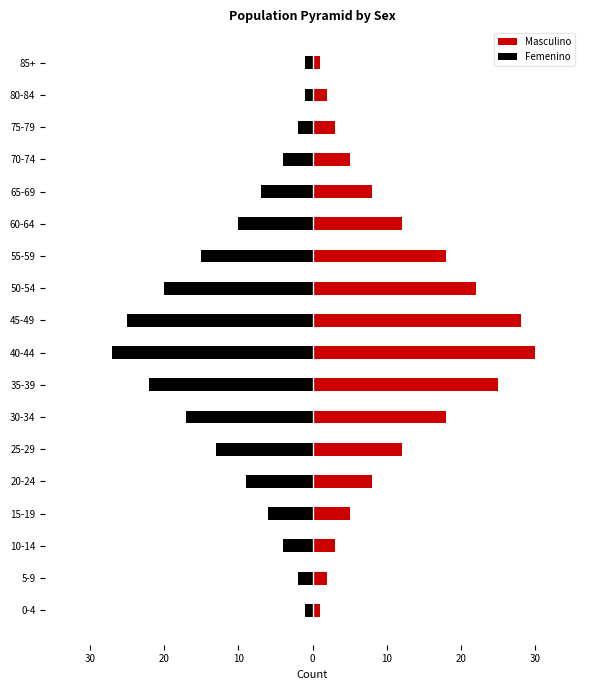

What is the average value of the Femenino series?

-10